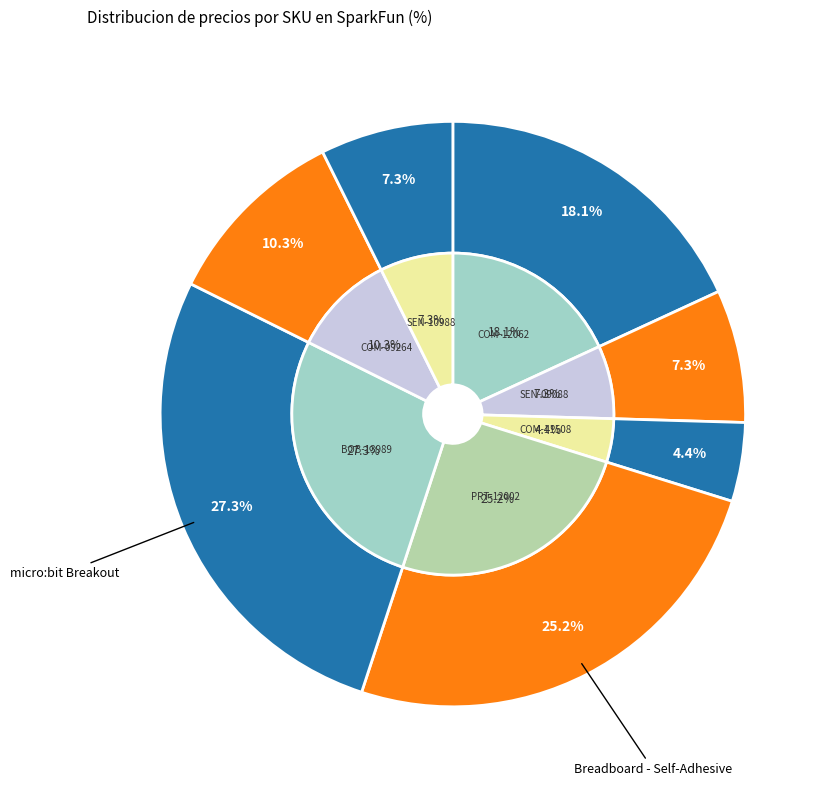

How much of the chart is everything except SEN-10988?

92.7%